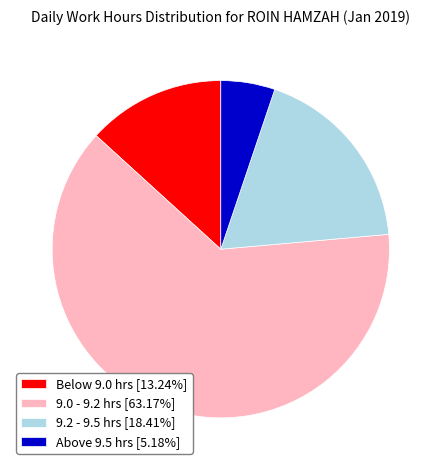

How many slices are in this pie chart?

4